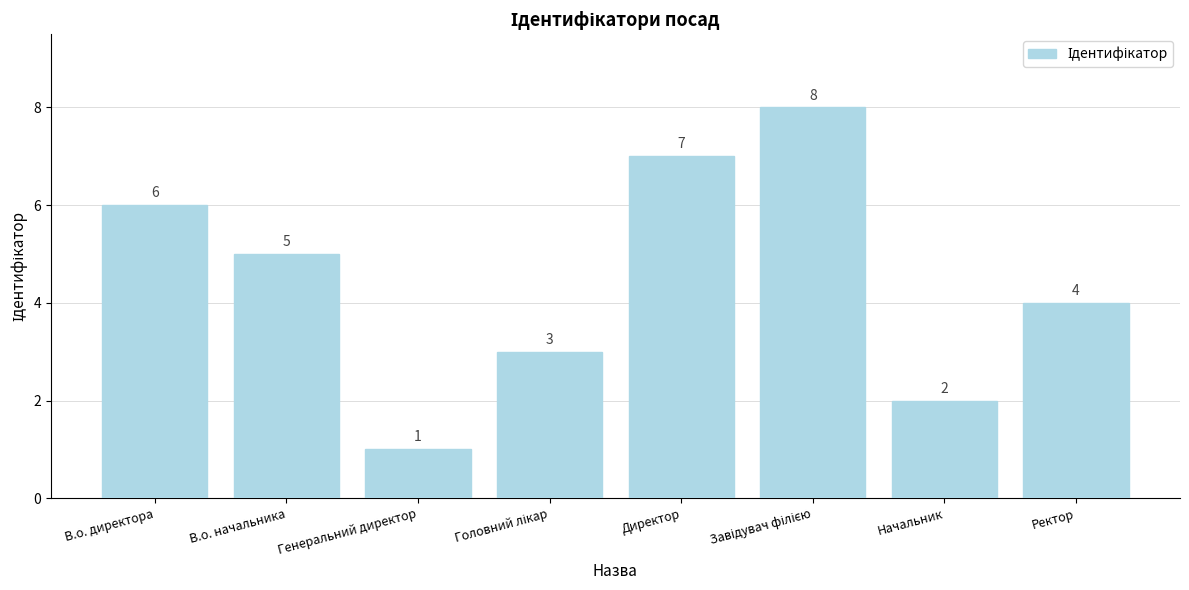

What is the sum of the values at Директор and В.о. начальника?

12